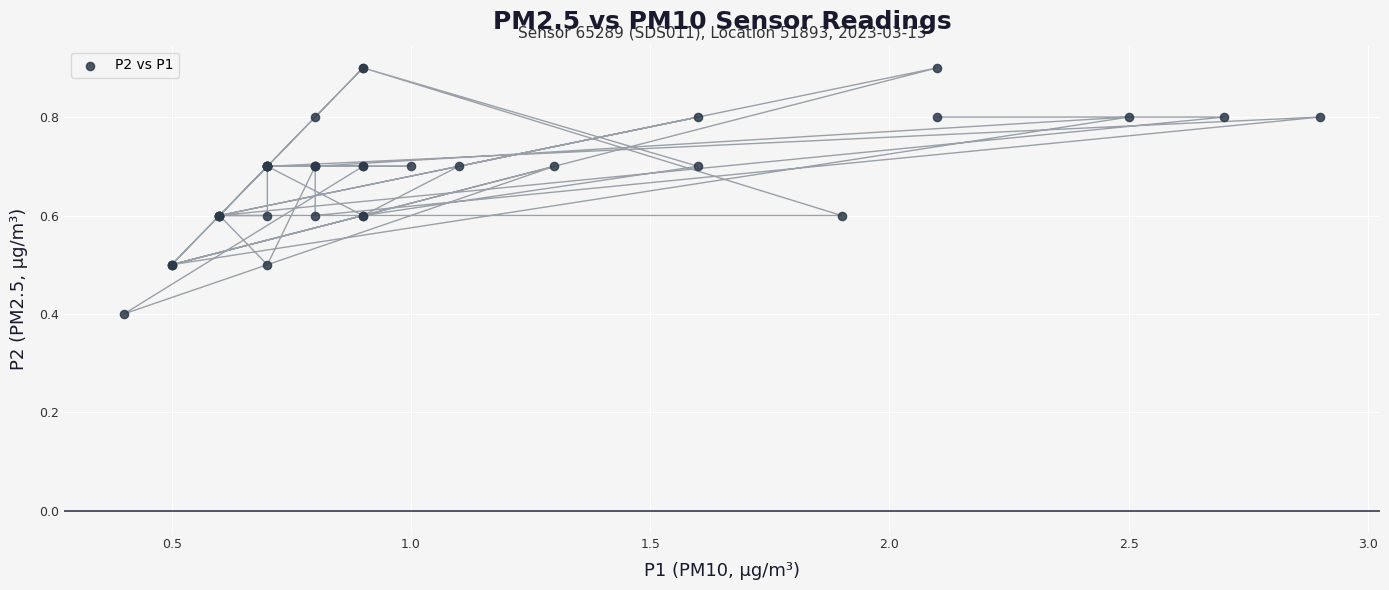

What Y value in the scatter plot is closest to 0?

0.4